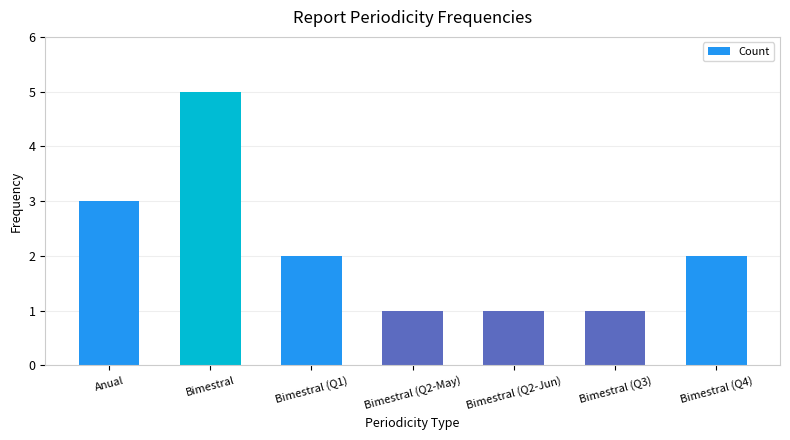

What is the label of the 1st bar from the right?

Bimestral (Q4)